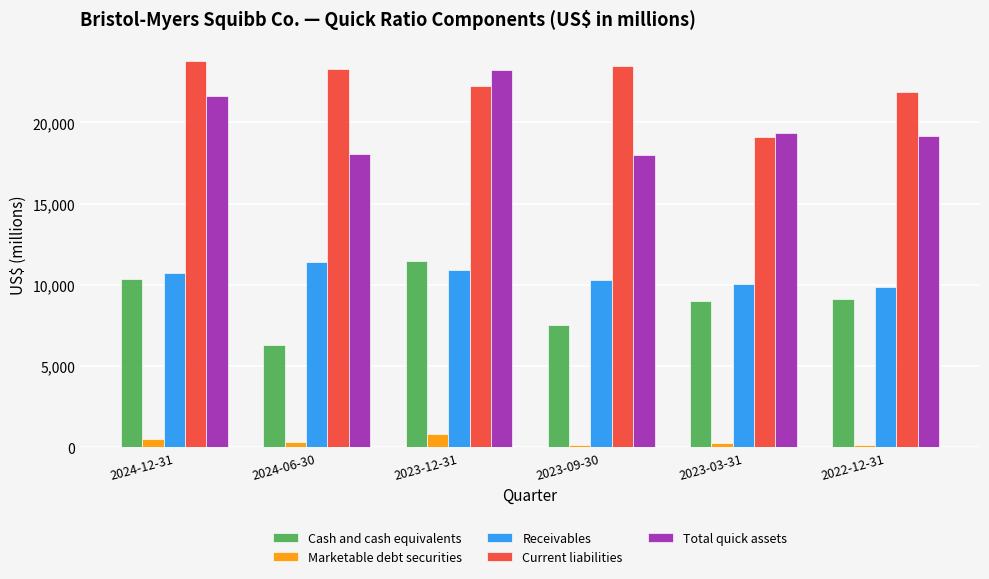

At 2024-06-30, list the series in order from smallest to largest.

Marketable debt securities, Cash and cash equivalents, Receivables, Total quick assets, Current liabilities